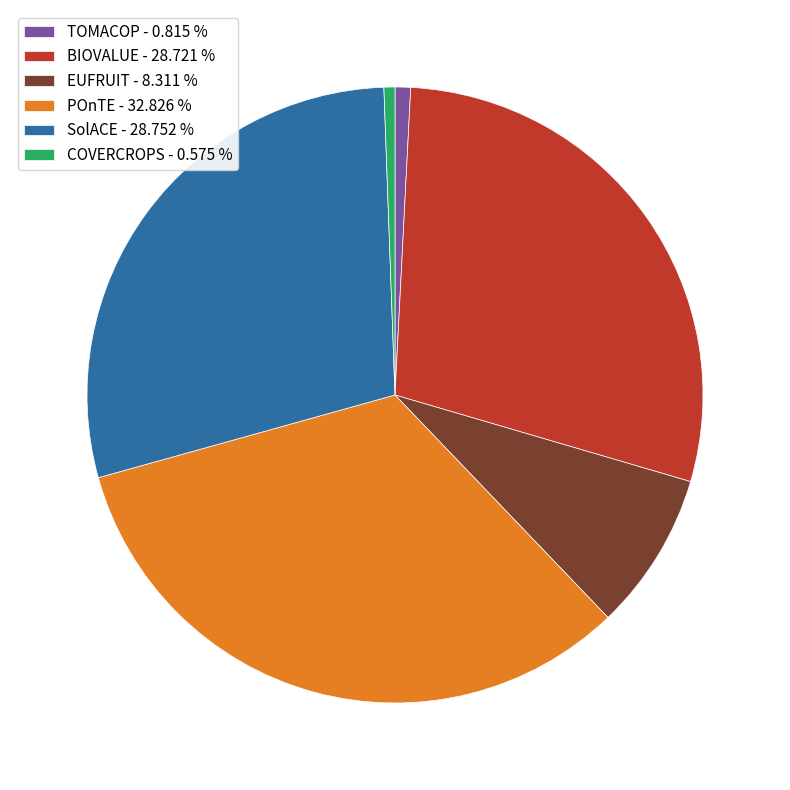

Which category has the biggest portion of the pie?

POnTE